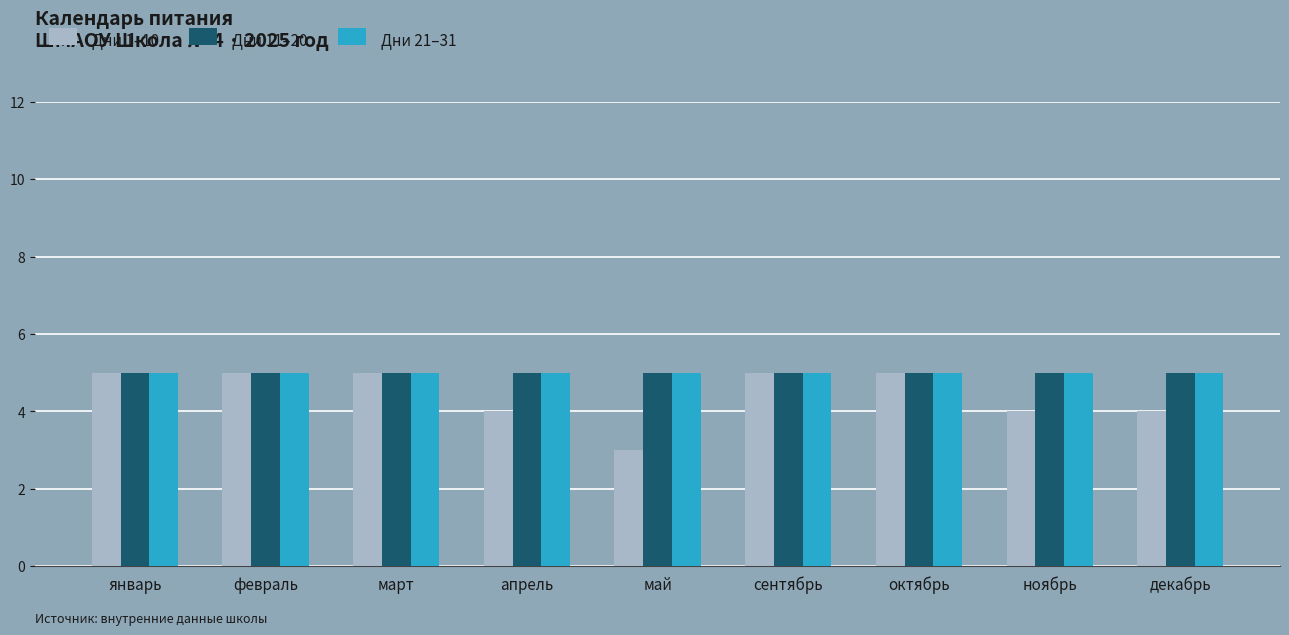

Reading left to right, list all the values displayed in this chart.

Дни 1–10: 5	5	5	4	3	5	5	4	4
Дни 11–20: 5	5	5	5	5	5	5	5	5
Дни 21–31: 5	5	5	5	5	5	5	5	5